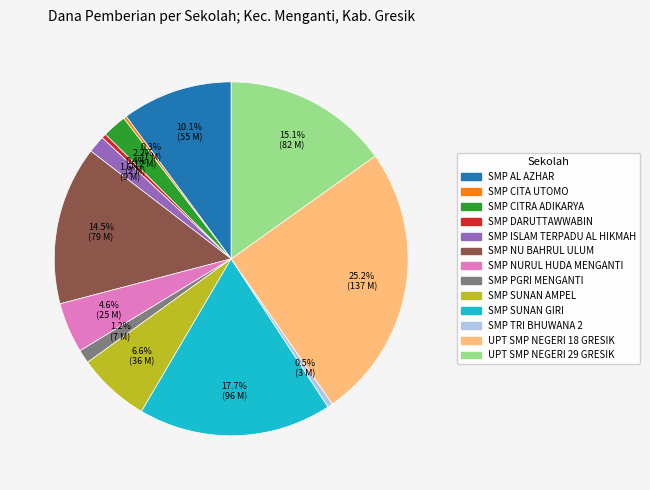

To the nearest percent, what is the difference between the UPT SMP NEGERI 29 GRESIK and SMP CITRA ADIKARYA slice percentages?

13%